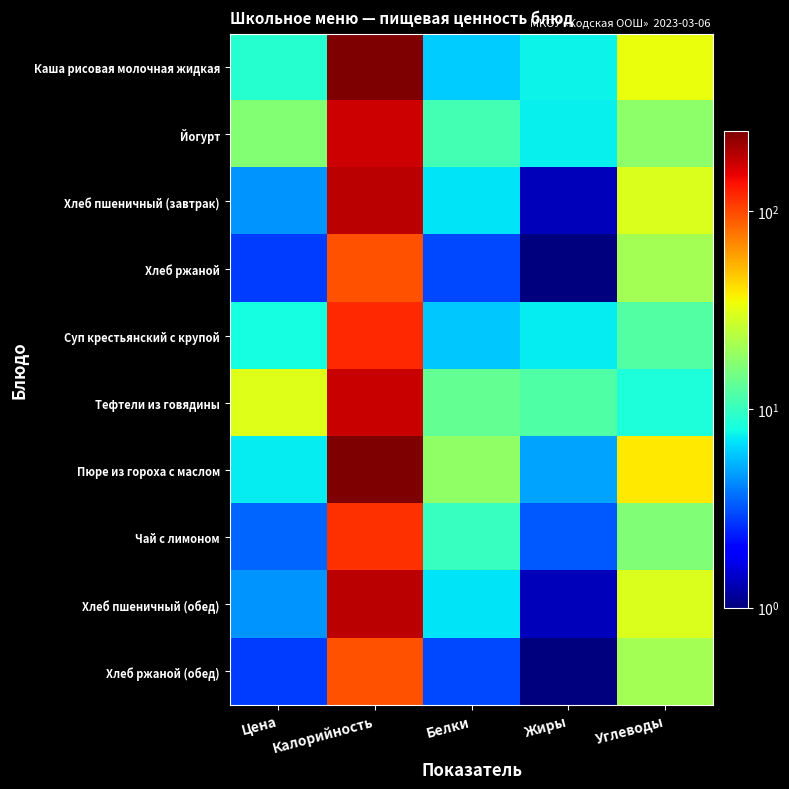

What is the difference between the highest and lowest values at Калорийность?

160.1